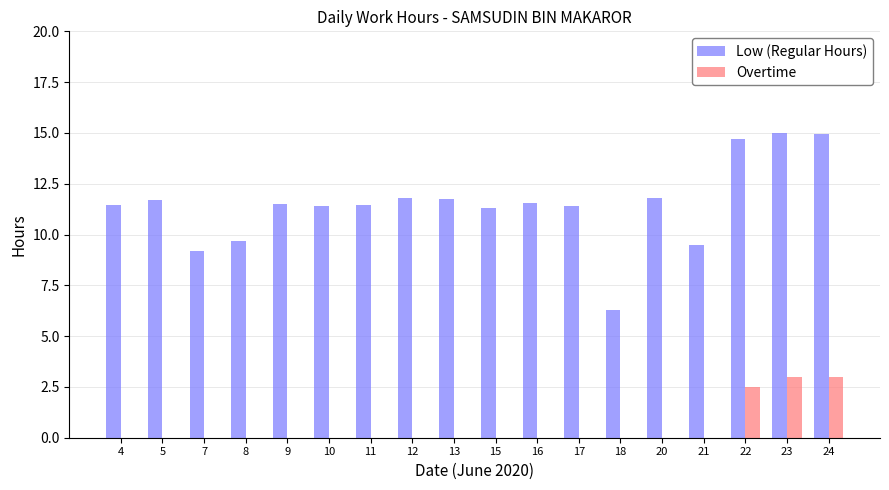

Which series has the largest total across all categories?

Low (Regular Hours)